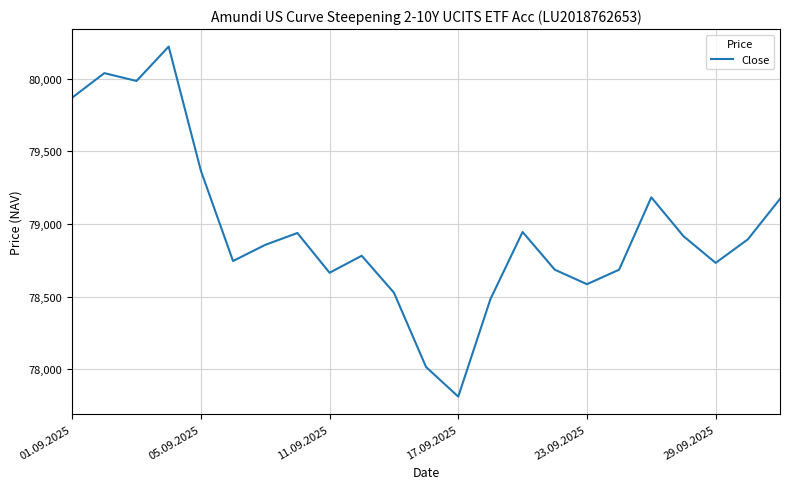

What is the difference between the second highest and minimum values?

2230